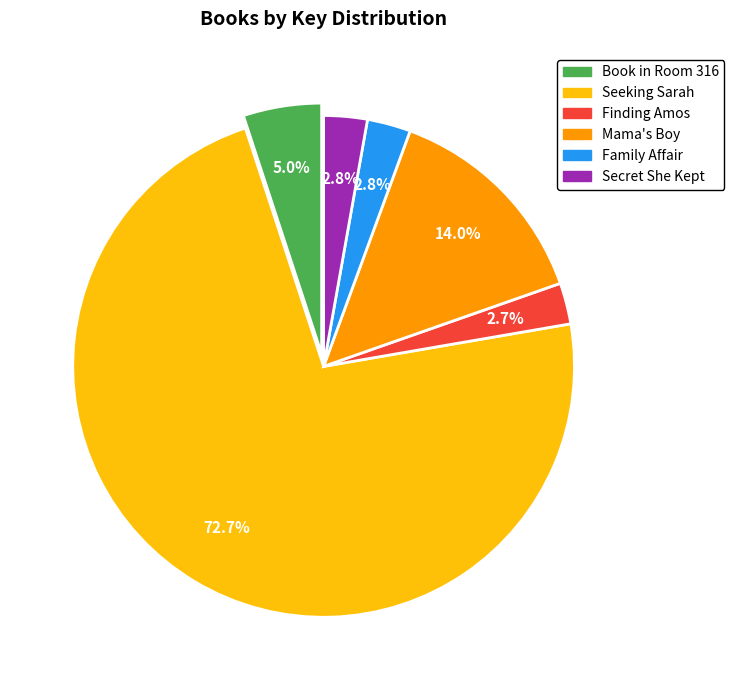

Which category has the biggest portion of the pie?

Seeking Sarah